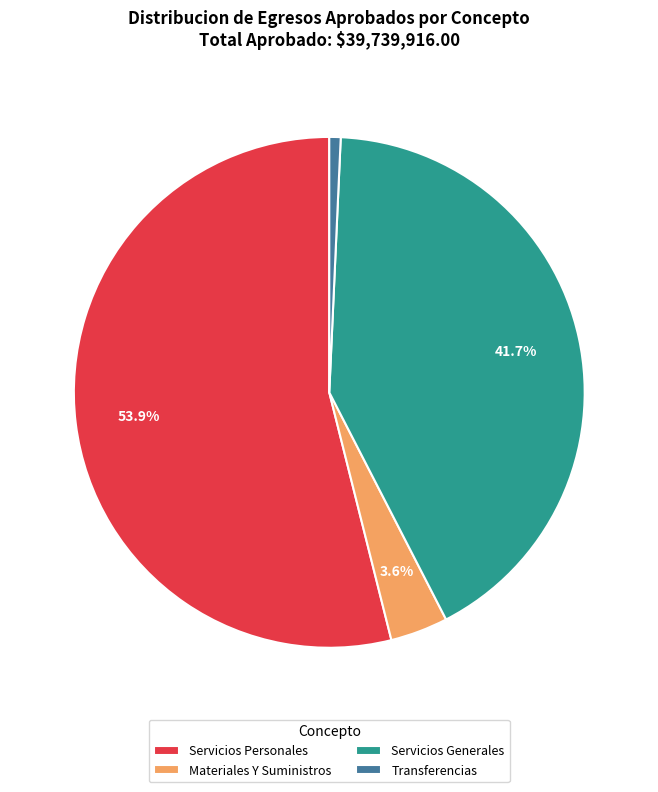

Does any single category account for the majority?

Yes